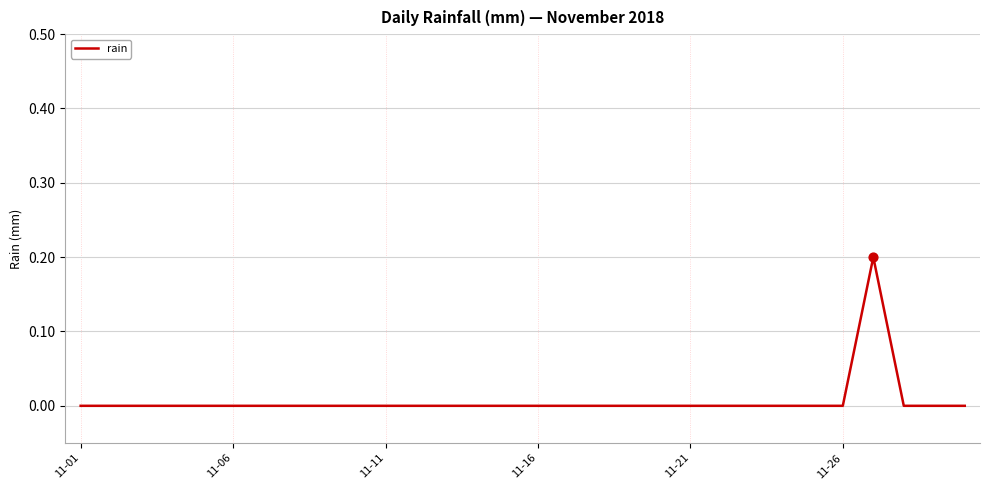

How many lines are shown in the chart?

1